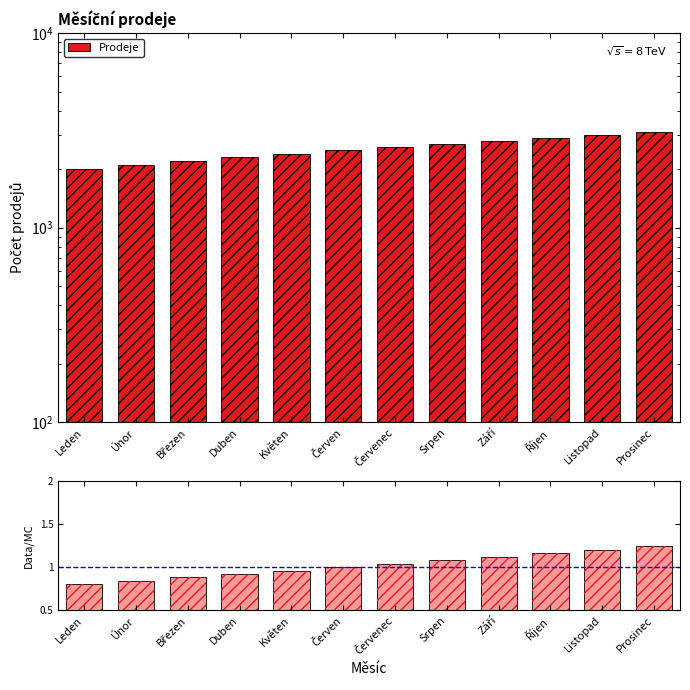

Reading left to right, extract all data points from this chart.

Prodeje: Leden=2000.0	Únor=2100.0	Březen=2200.0	Duben=2300.0	Květen=2400.0	Červen=2500.0	Červenec=2600.0	Srpen=2700.0	Září=2800.0	Říjen=2900.0	Listopad=3000.0	Prosinec=3100.0
Data/MC: Leden=0.8	Únor=0.8	Březen=0.9	Duben=0.9	Květen=1.0	Červen=1.0	Červenec=1.0	Srpen=1.1	Září=1.1	Říjen=1.2	Listopad=1.2	Prosinec=1.2